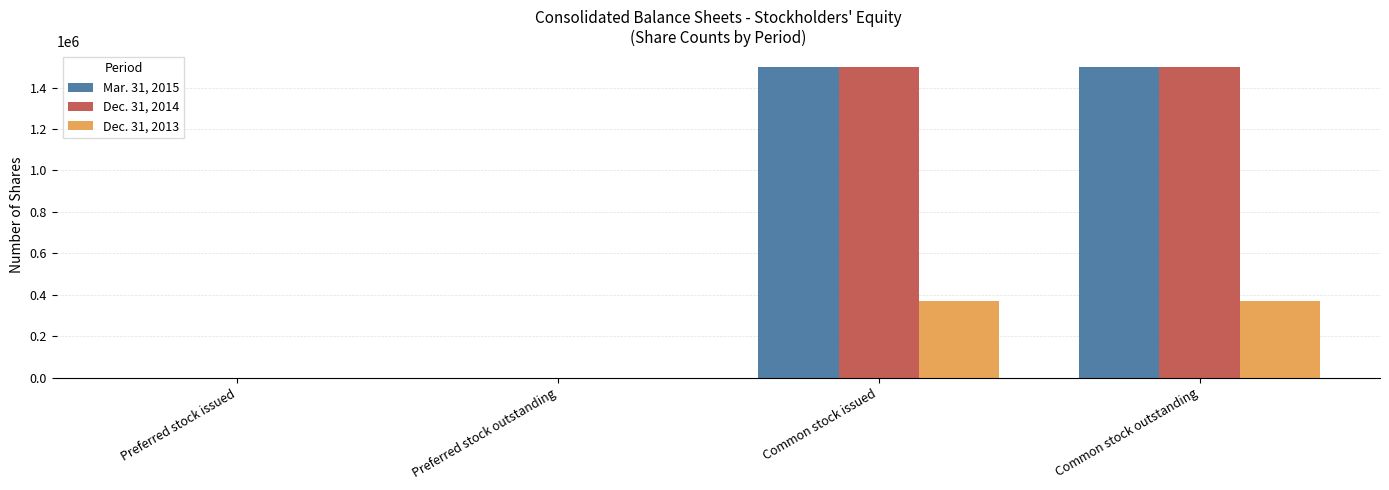

Reading right to left, what are all the values shown in this chart?

Mar. 31, 2015: 1500878	1500878	171	171
Dec. 31, 2014: 1500878	1500878	111	111
Dec. 31, 2013: 368200	368200	111	111